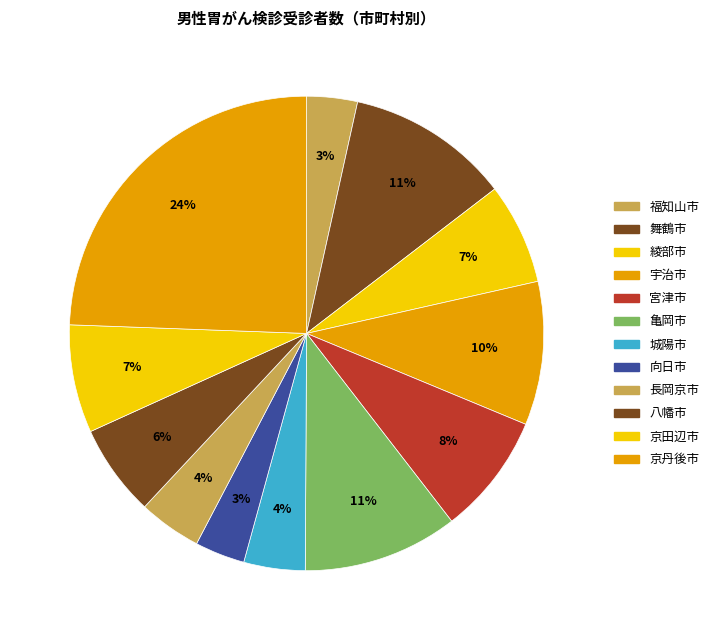

How many slices are in this pie chart?

12